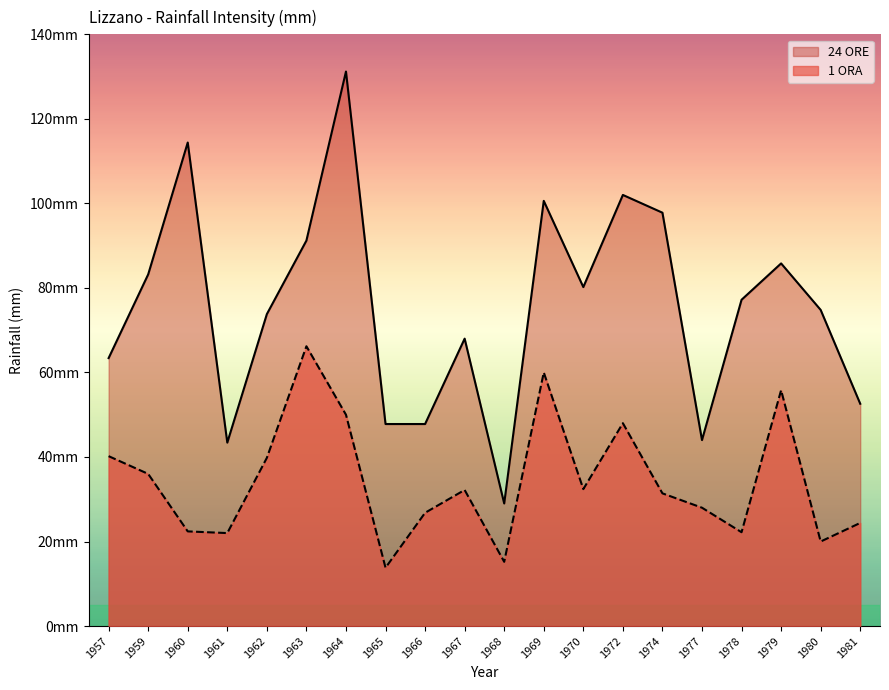

List the labels in order of 24 ORE value, largest first.

1964, 1960, 1972, 1969, 1974, 1963, 1979, 1959, 1970, 1978, 1980, 1962, 1967, 1957, 1981, 1965, 1966, 1977, 1961, 1968